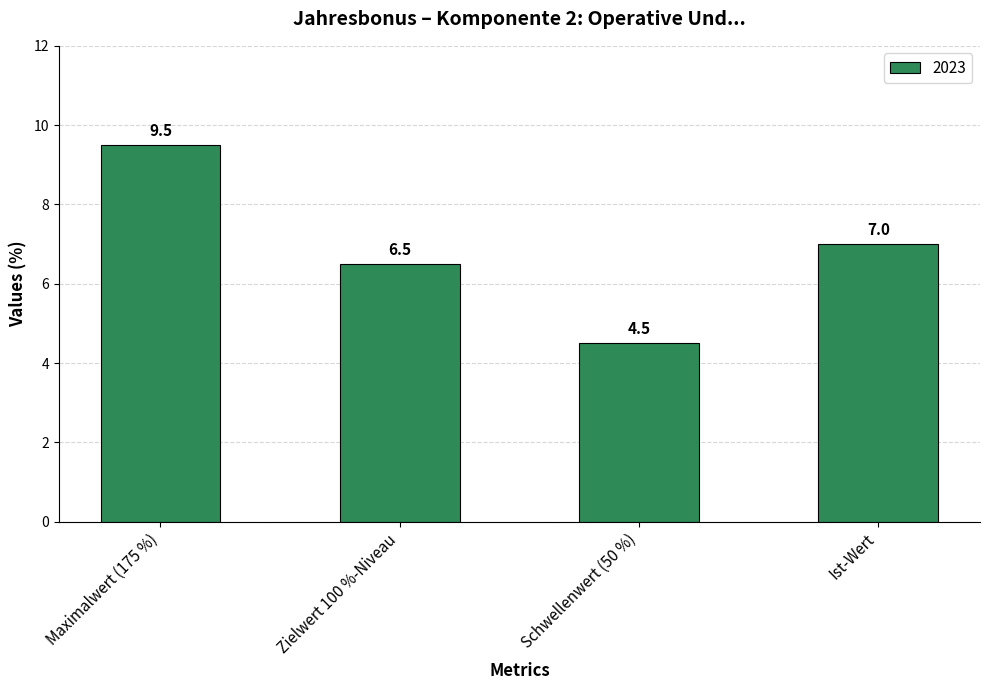

How many values are between 6 and 9?

2